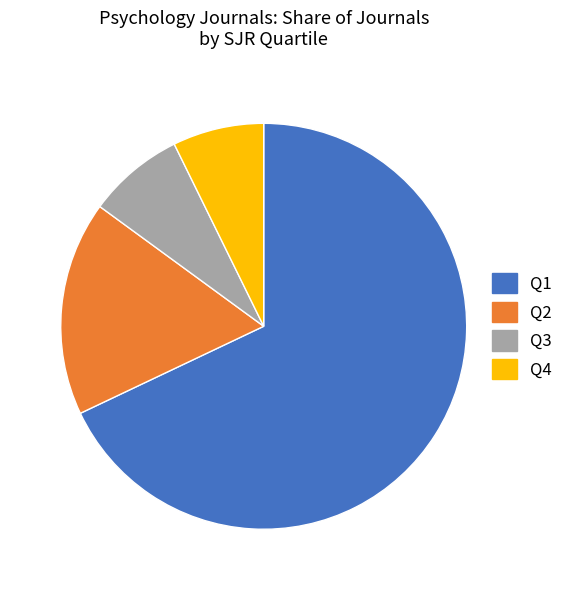

Is Q1 the majority of the pie?

Yes